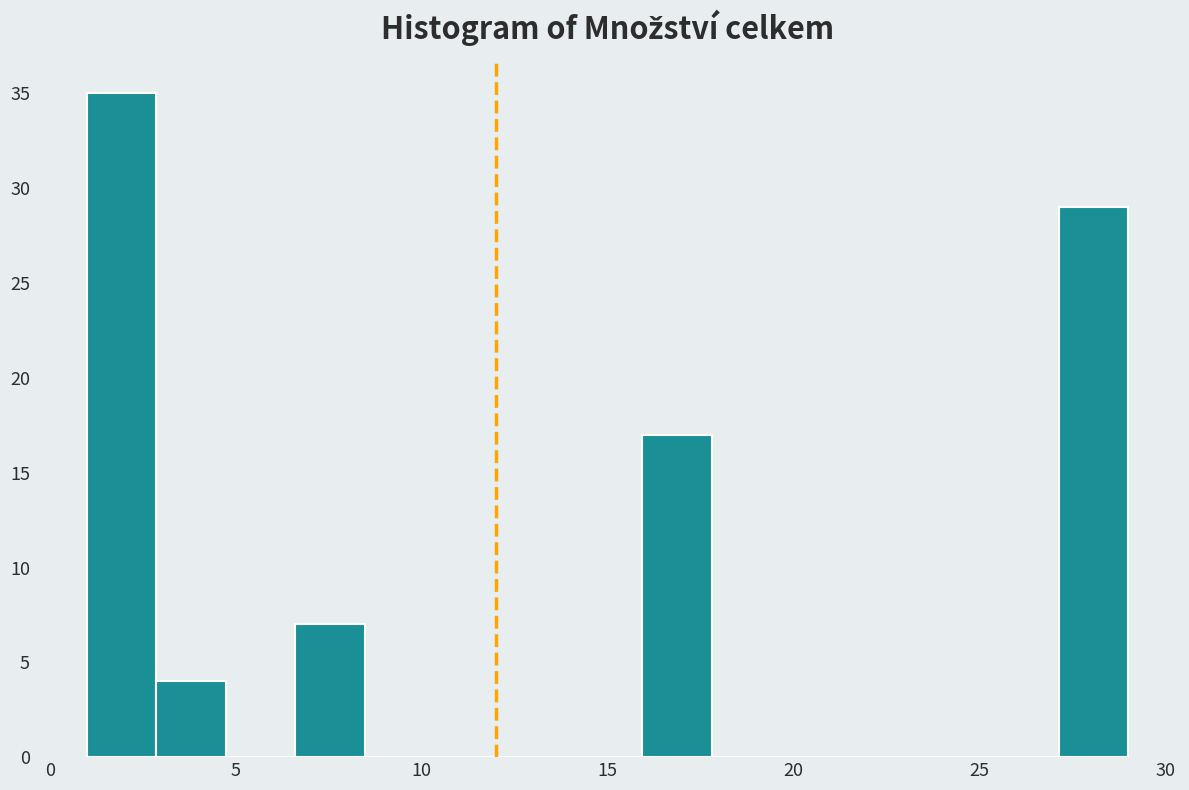

Read against the x-axis, roughly where is the centre of the tallest bar?

2.0